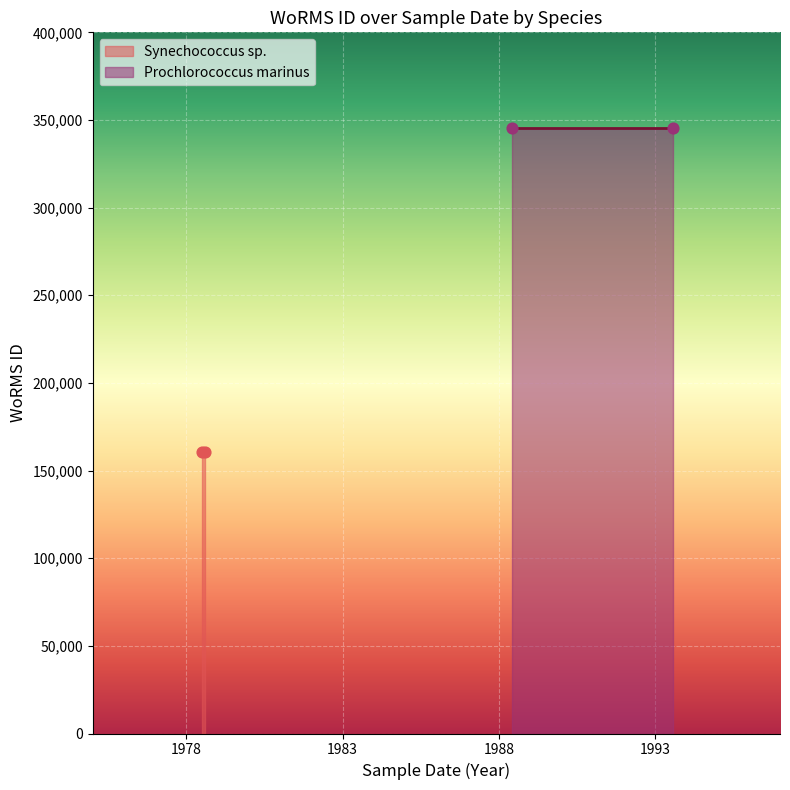

Which series has the largest Y range (max minus min)?

Synechococcus sp.